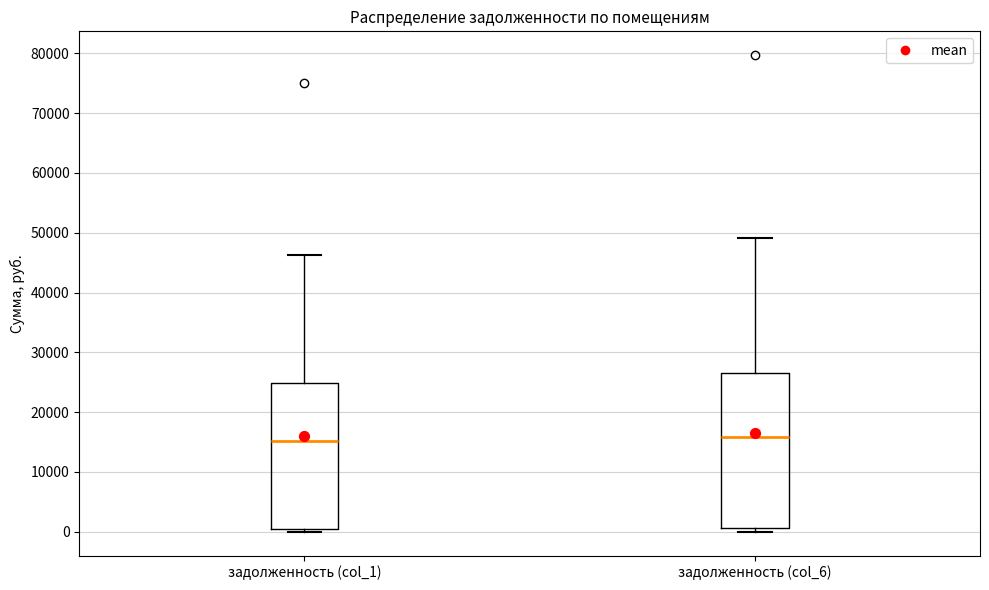

Reading left to right, read every box against the y-axis: the position of its median line, the range the box covers, and the ends of its whiskers. The values are not printed on the chart, so give them approximately, as read against the axis.

задолженность (col_1): median 15000, box 0 to 25000, whiskers 0 (just below the box's lower edge) to 46000
задолженность (col_6): median 16000, box 1000 to 27000, whiskers 0 to 49000